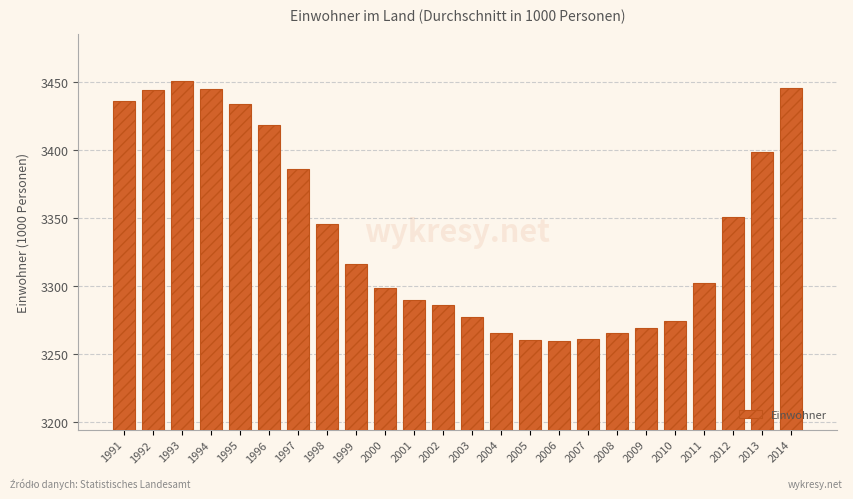

What is the maximum value shown in the chart?

3450.7